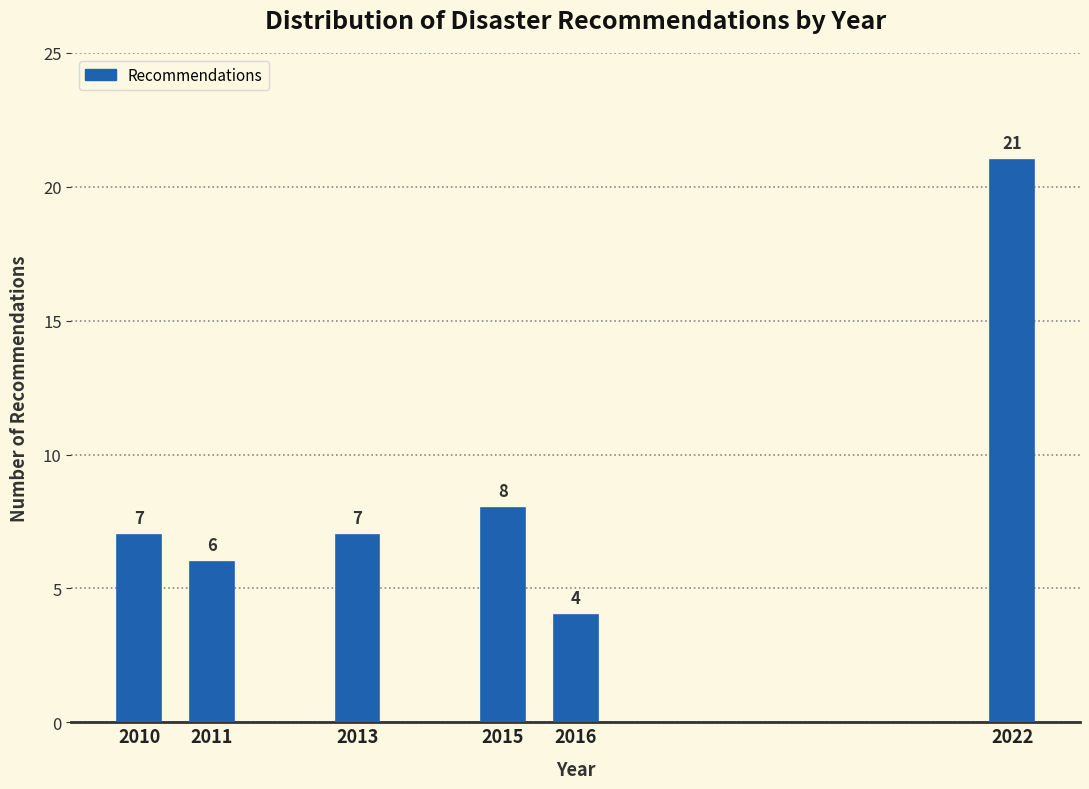

Reading left to right, extract all data points from this chart.

2010=7	2011=6	2013=7	2015=8	2016=4	2022=21